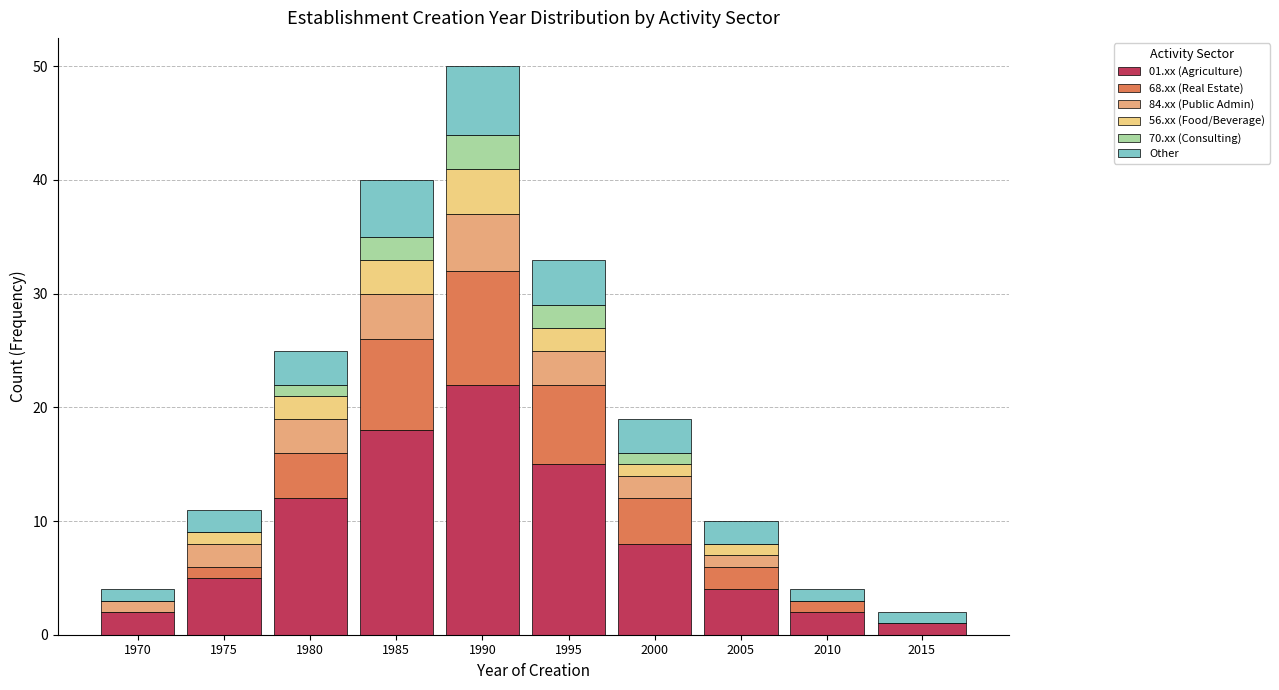

At which category is the sum across all series the highest?

1990